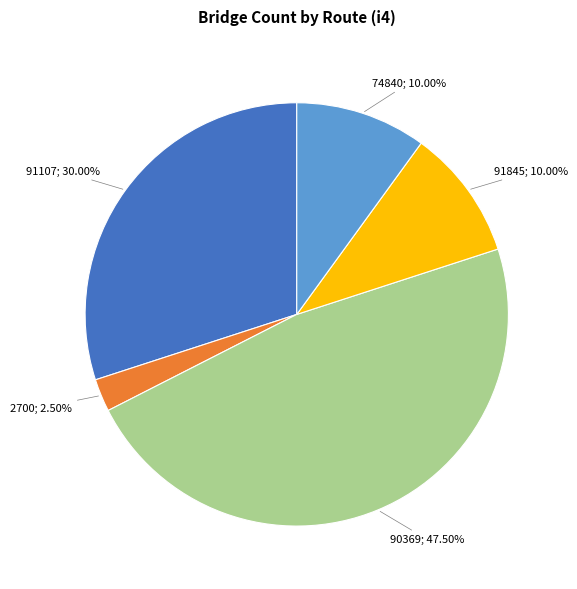

Is there any slice that represents more than half of the pie?

No